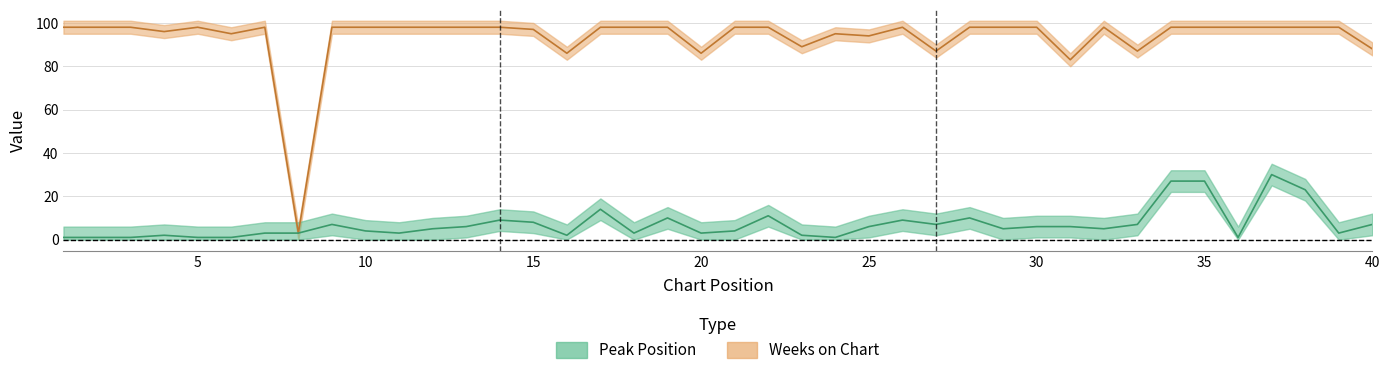

Reading right to left, what are all the values shown in this chart?

Peak Position: 7	3	23	30	1	27	27	7	5	6	6	5	10	7	9	6	1	2	11	4	3	10	3	14	2	8	9	6	5	3	4	7	3	3	1	1	2	1	1	1
Weeks on Chart: 88	98	98	98	98	98	98	87	98	83	98	98	98	87	98	94	95	89	98	98	86	98	98	98	86	97	98	98	98	98	98	98	3	98	95	98	96	98	98	98